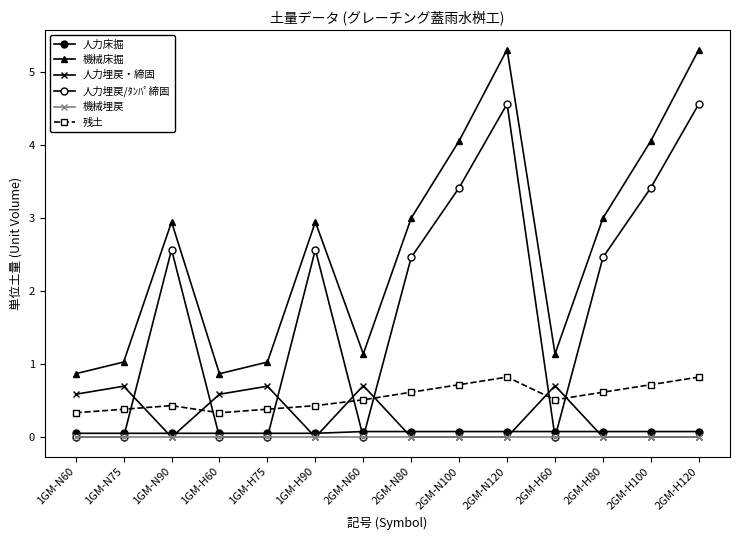

How many lines are shown in the chart?

6